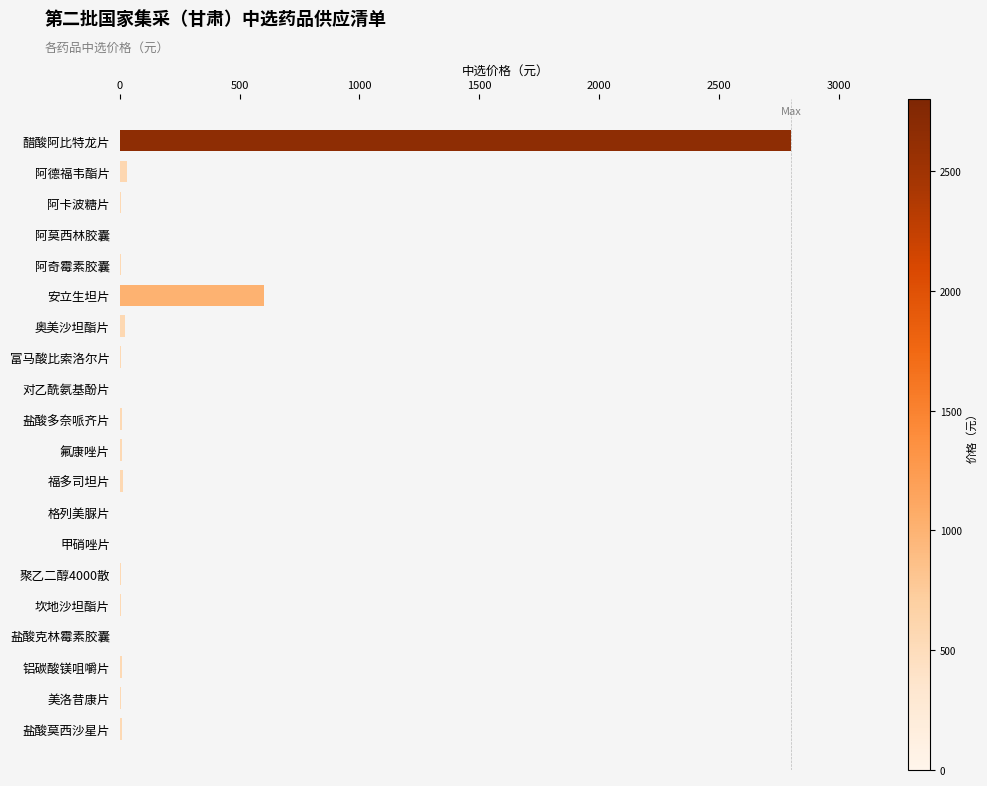

At which label is the value closest to 1400?

安立生坦片